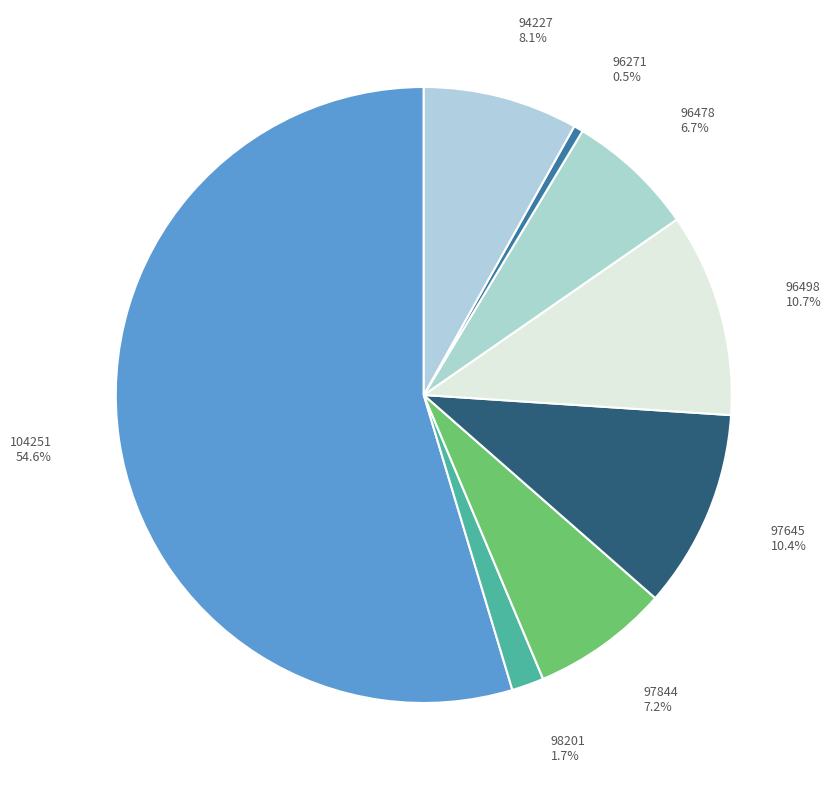

Is there any slice that represents more than half of the pie?

Yes